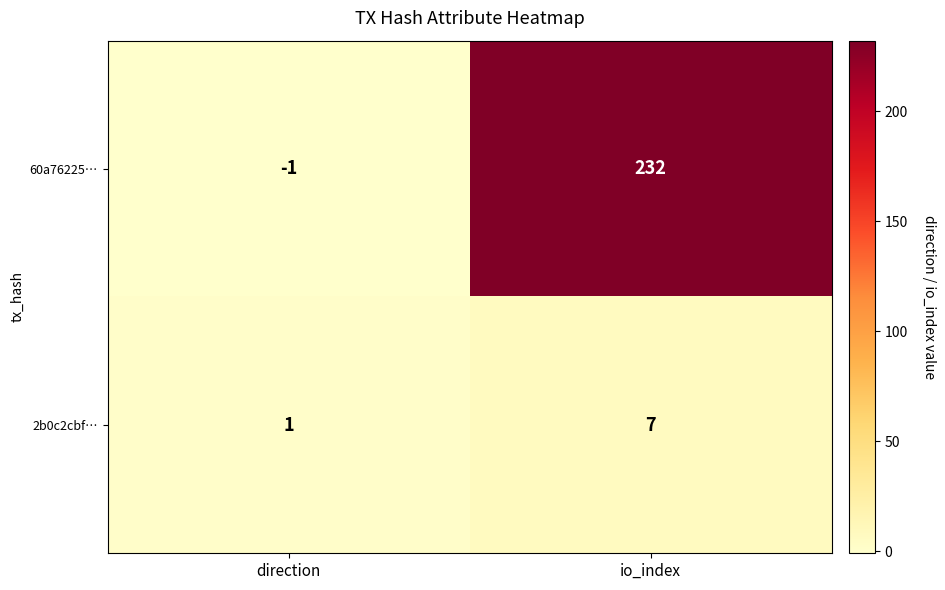

At how many categories does at least one series exceed 72?

1